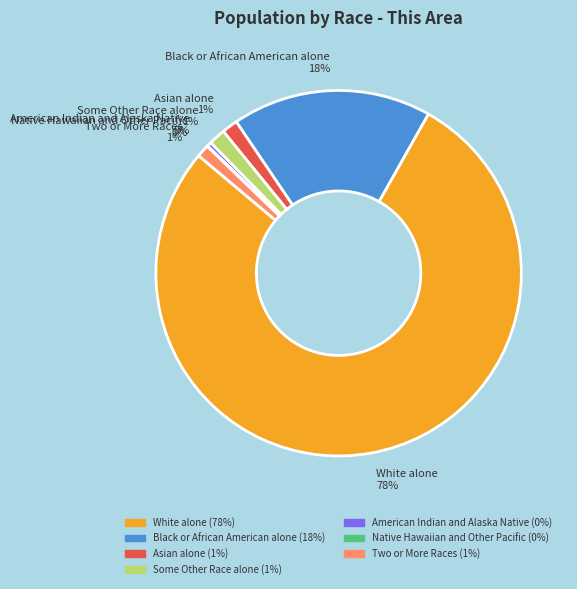

To the nearest percent, what is the average slice percentage?

14%